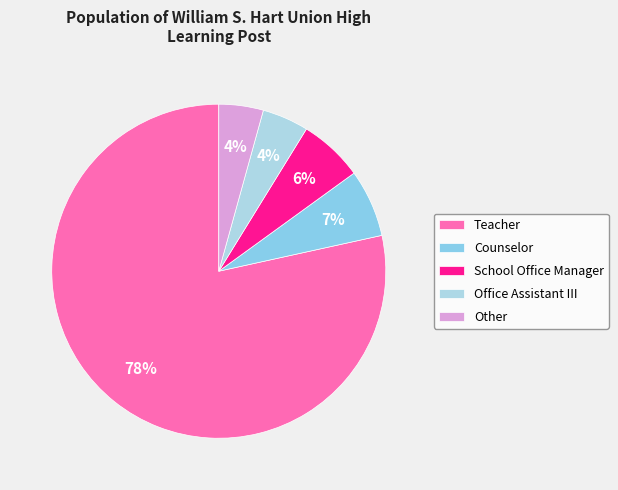

To the nearest percent, what is the difference between the largest and smallest slice percentages?

74%